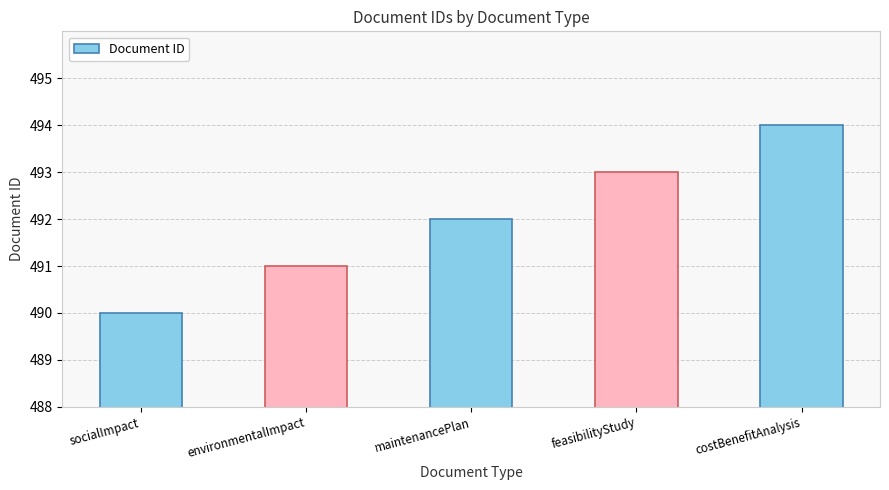

Which category has the highest value across all series?

costBenefitAnalysis